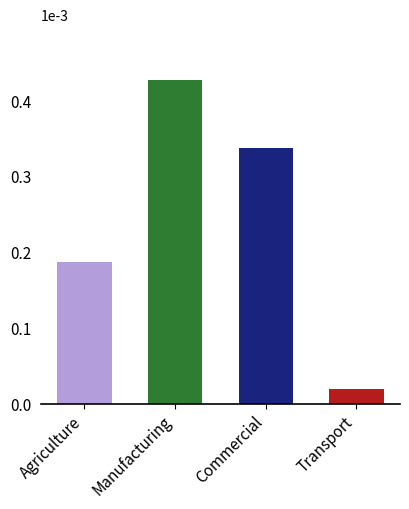

What is the difference between the second highest and minimum values?

317.7